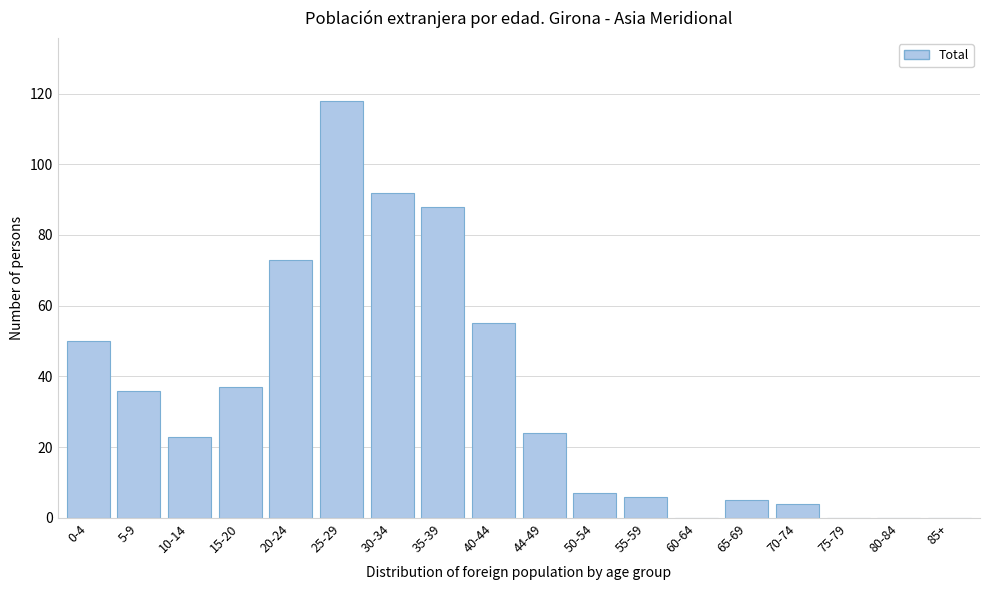

Reading left to right, transcribe all the data shown in this chart.

0-4=50	5-9=36	10-14=23	15-20=37	20-24=73	25-29=118	30-34=92	35-39=88	40-44=55	44-49=24	50-54=7	55-59=6	60-64=0	65-69=5	70-74=4	75-79=0	80-84=0	85+=0